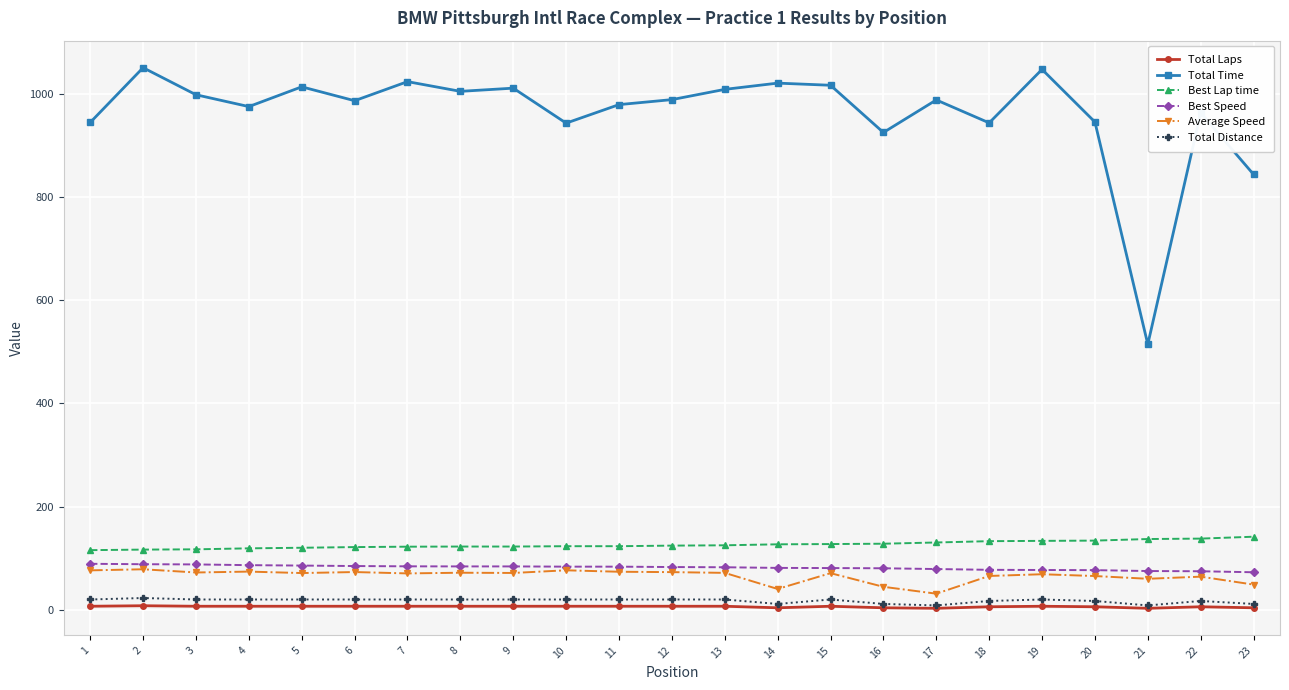

What is the value of the Best Lap time point at the 8th from the left?

122.7